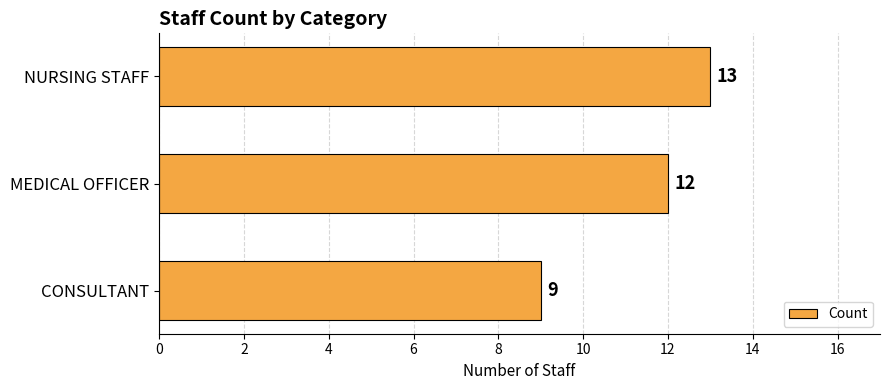

Reading bottom to top, list all the values displayed in this chart.

9	12	13